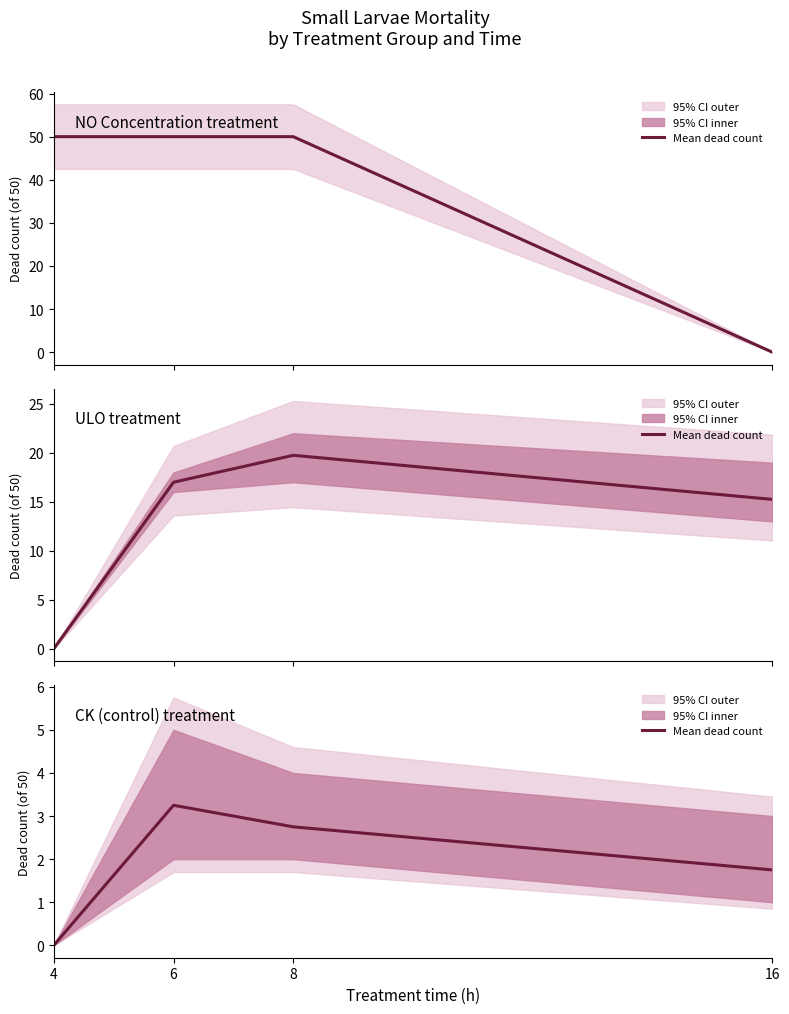

How many values are above zero?

3